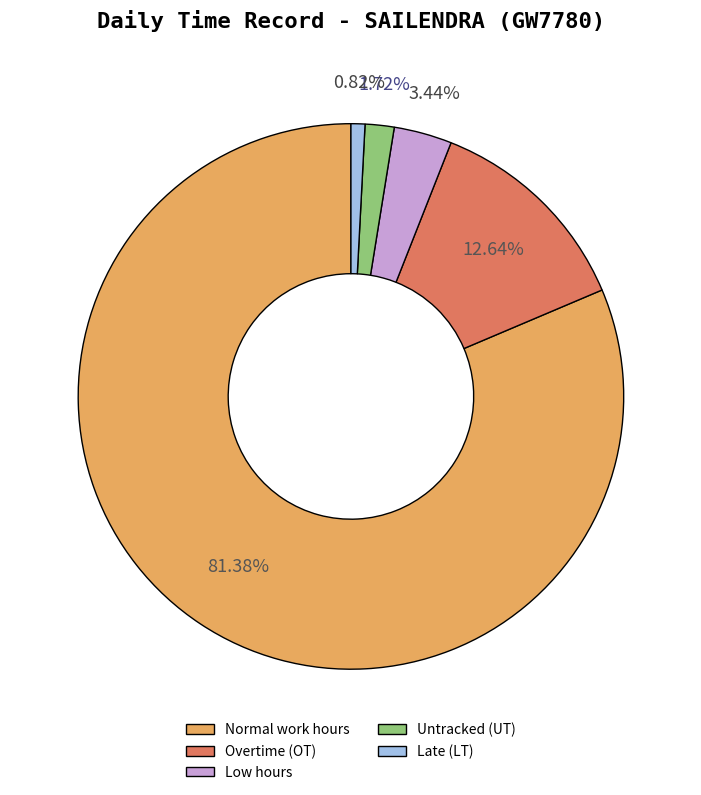

Combined, do Untracked (UT) and Normal work hours account for over 50%?

Yes